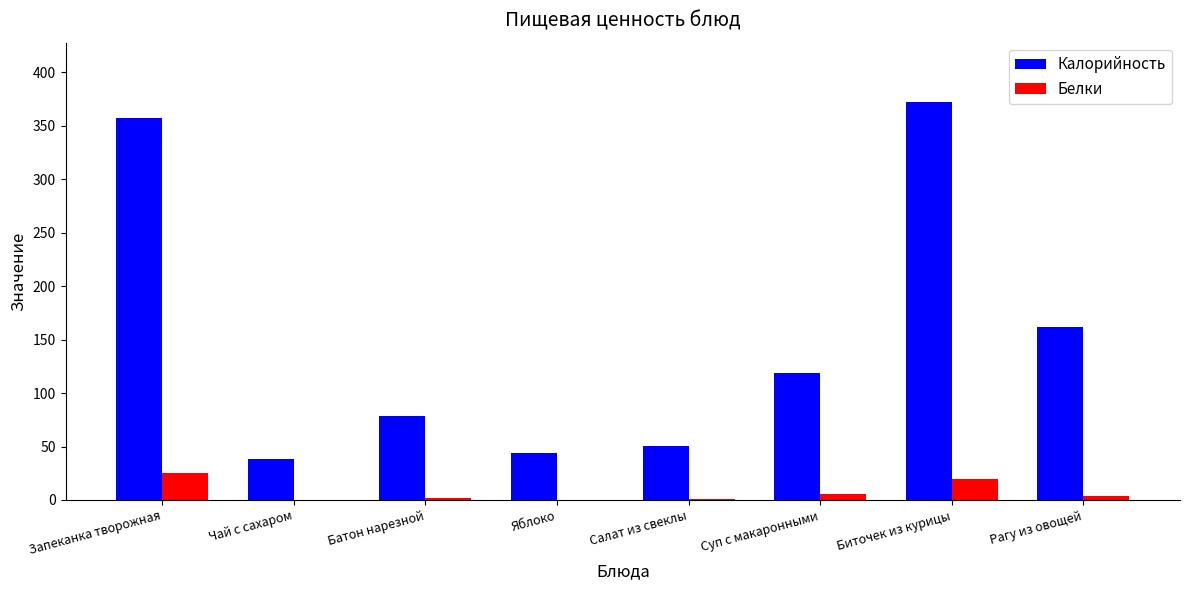

What is the greatest value displayed?

372.0